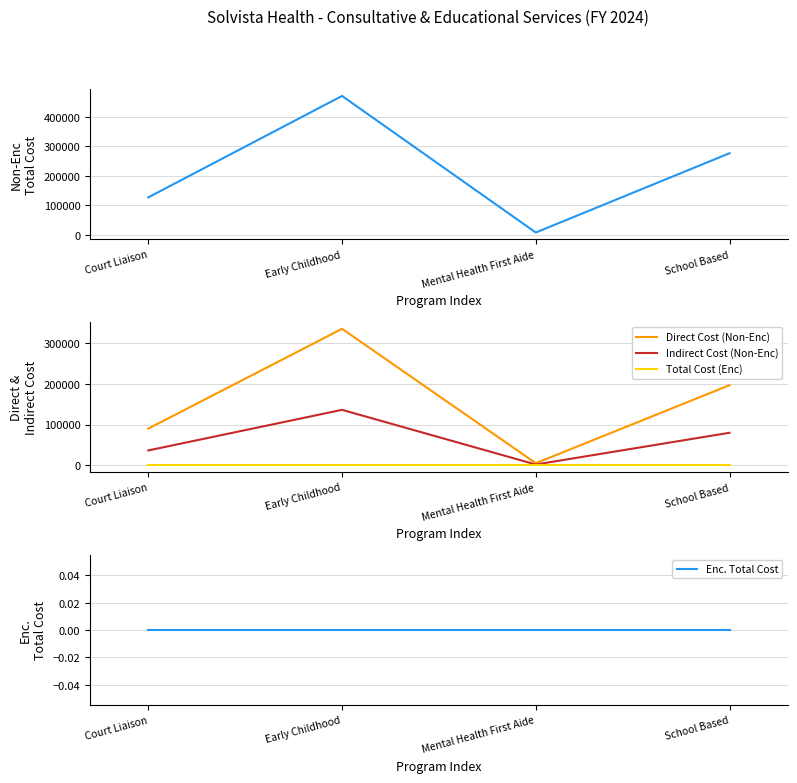

What is the sum of all Direct Cost (Non-Enc) values?

625751.7